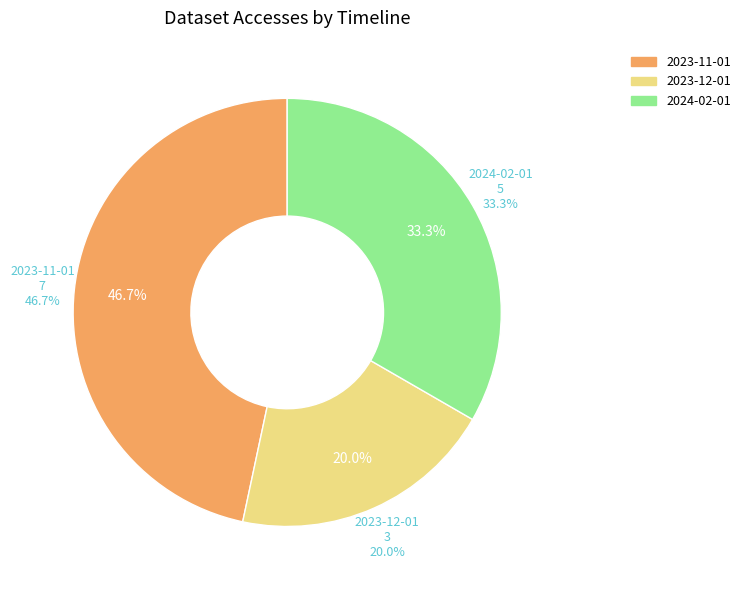

How many slices are in this pie chart?

3